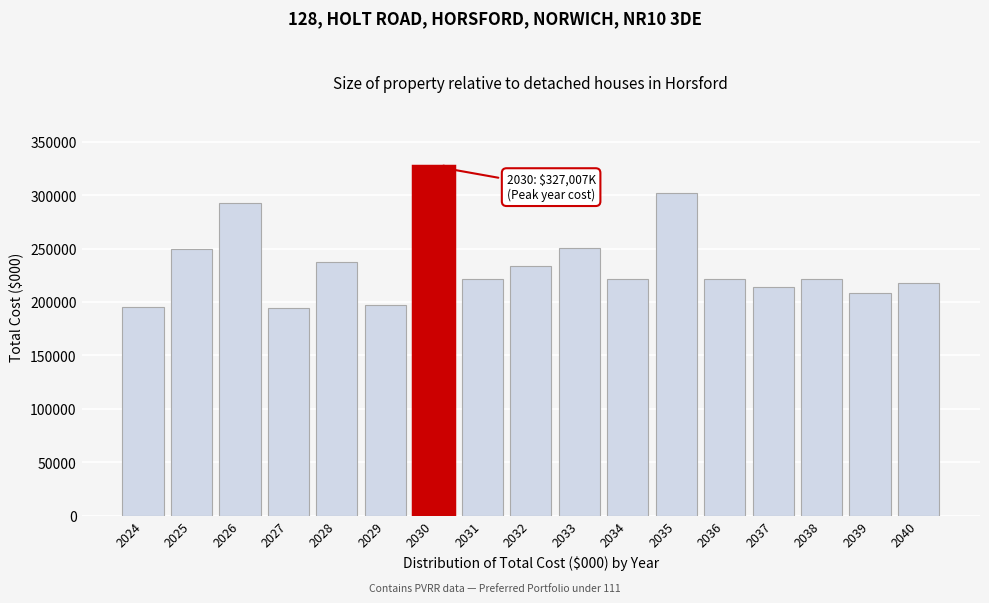

What is the maximum value shown in the chart?

327007.0